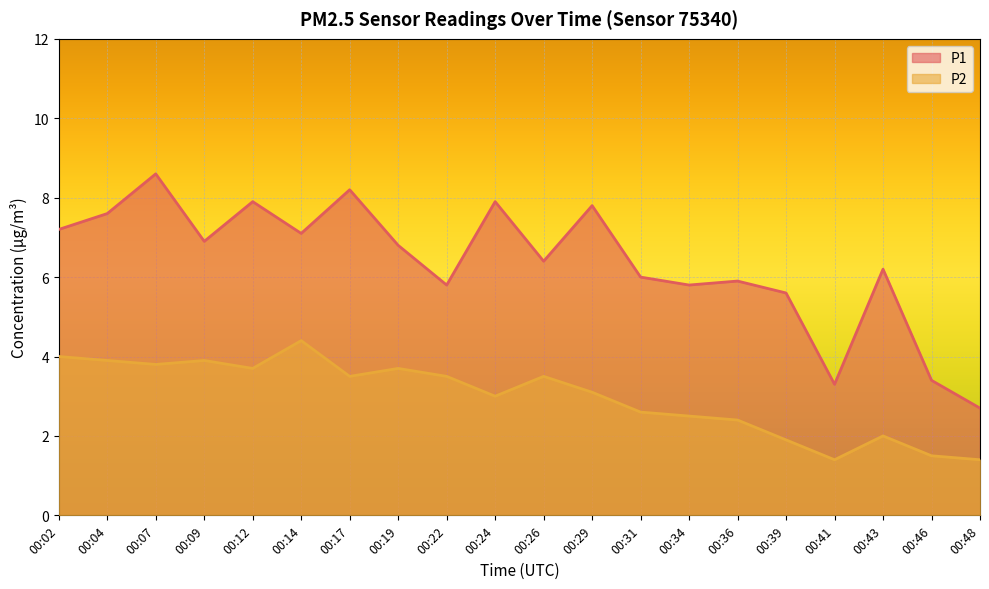

Is it true that P1 equals 6.8 at 00:19?

True